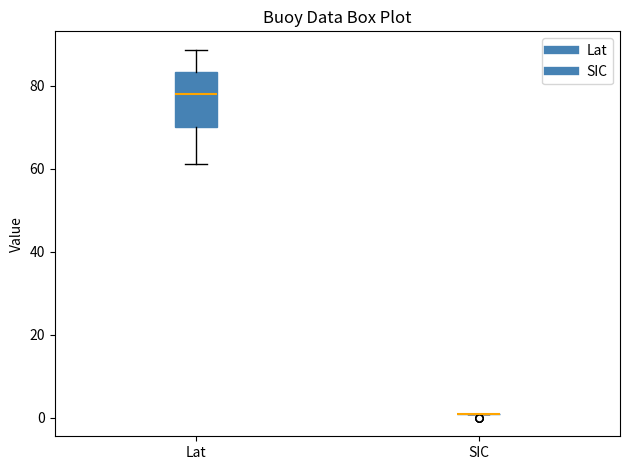

Comparing the boxes themselves (not the whiskers), which one is the tallest?

Lat